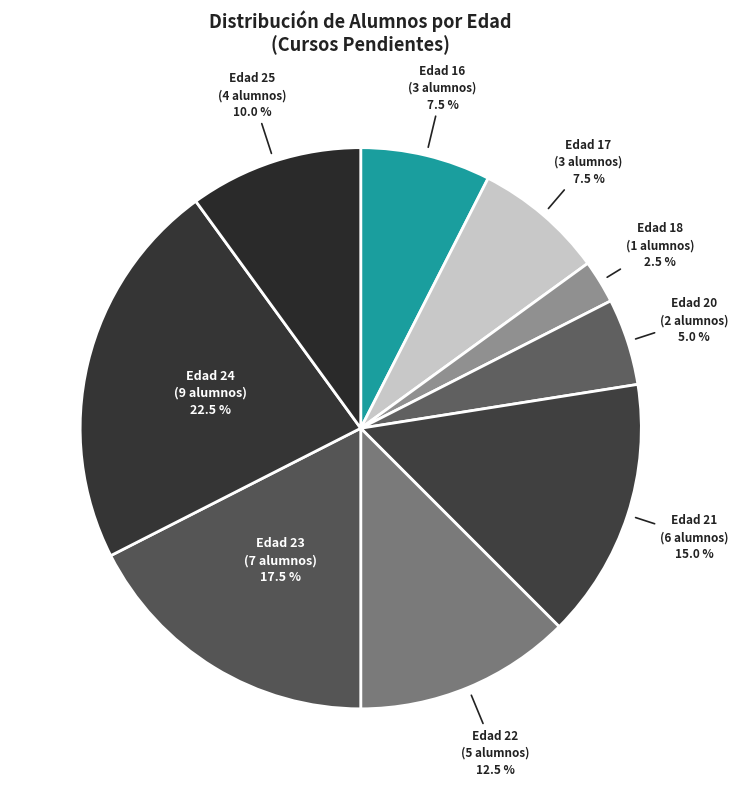

How many slices are in this pie chart?

9